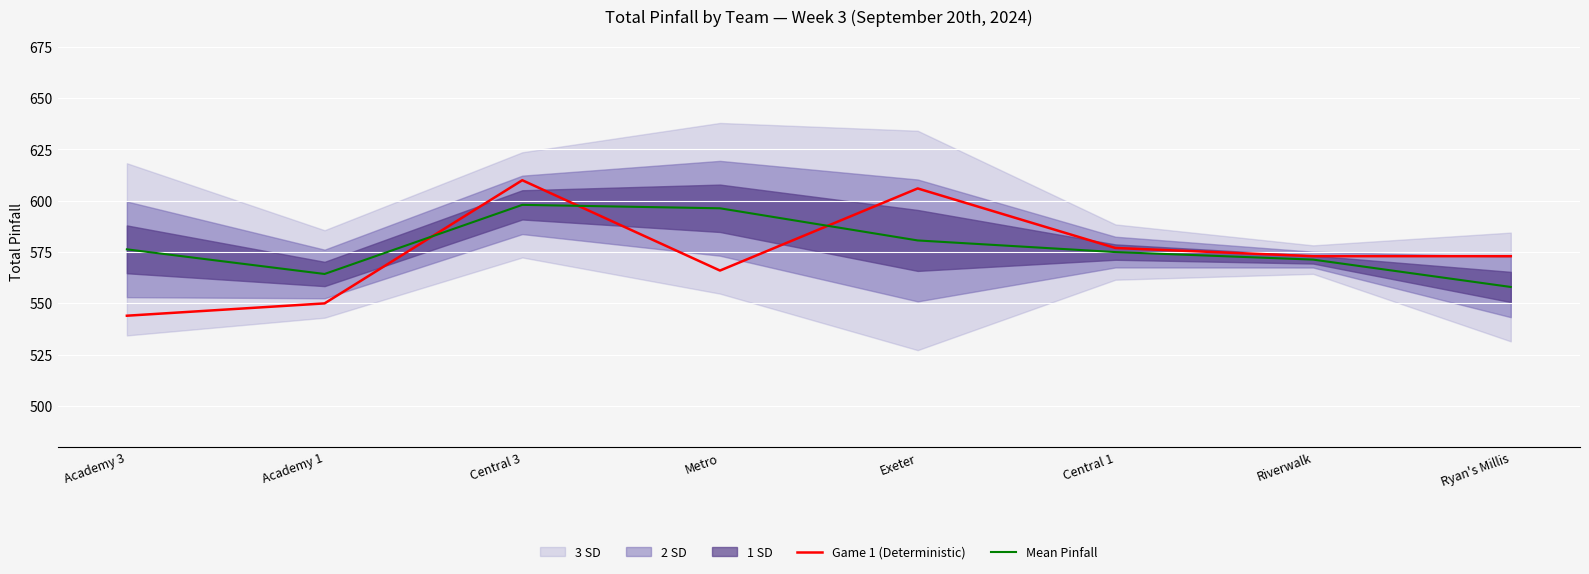

What is the value of the Game 1 (Deterministic) point at the 1st from the left?

544.0